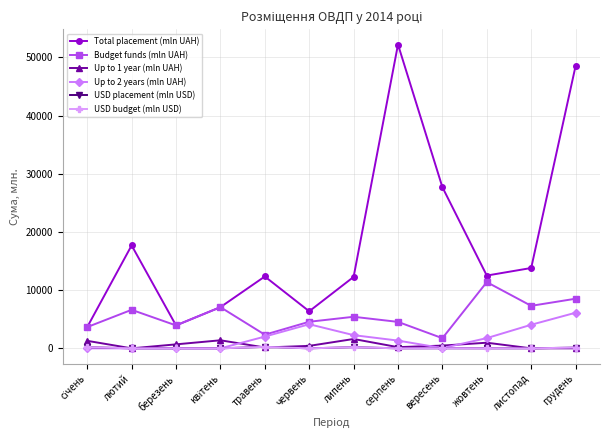

What is the average value of the Up to 1 year (mln UAH) series?

598.3